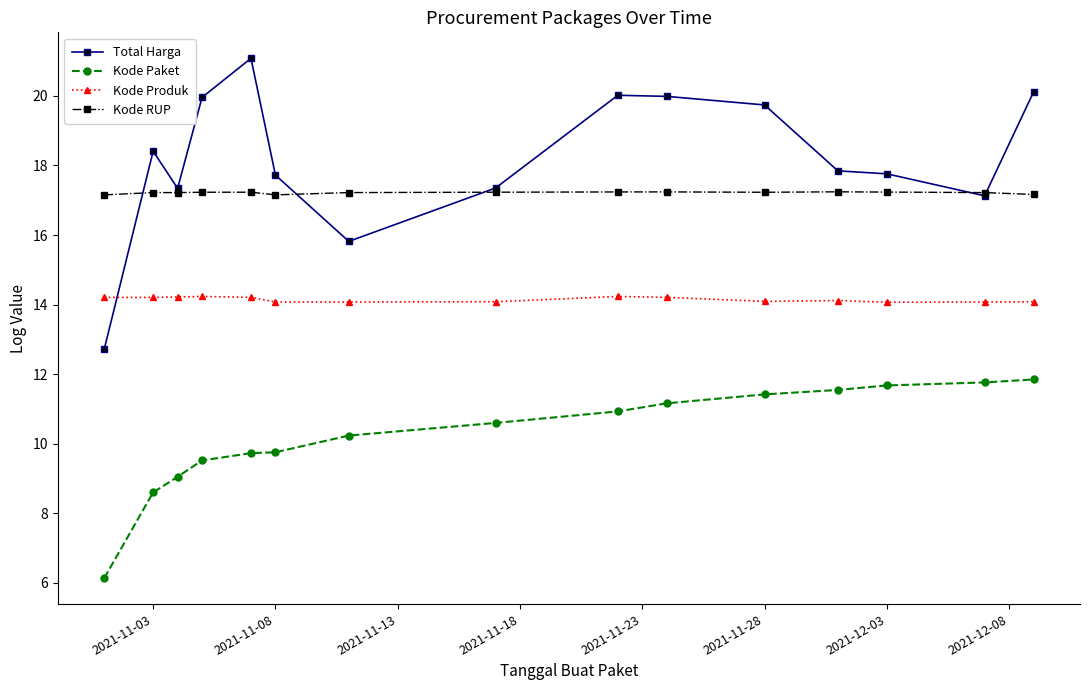

True or false: Kode Produk and Kode Paket intersect in this chart.

False